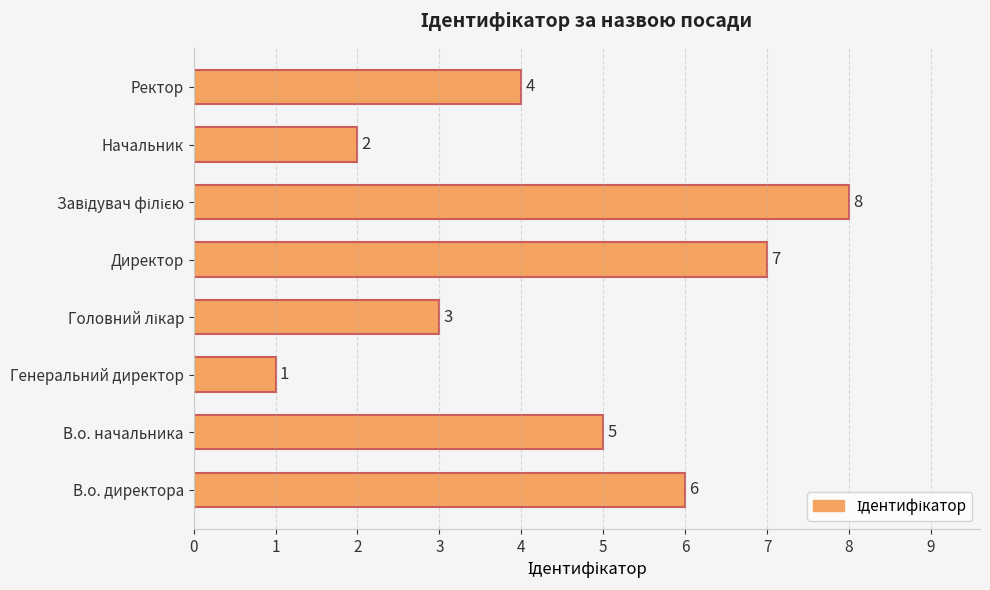

The chart shows a value of 9 at В.о. директора. True or false?

False